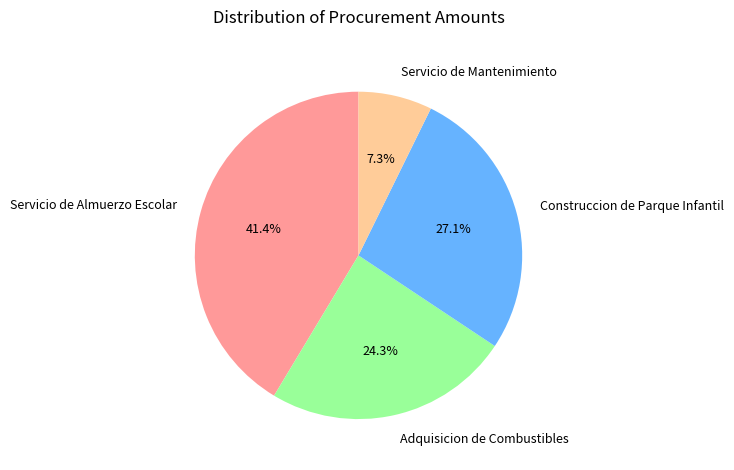

How many slices are in this pie chart?

4